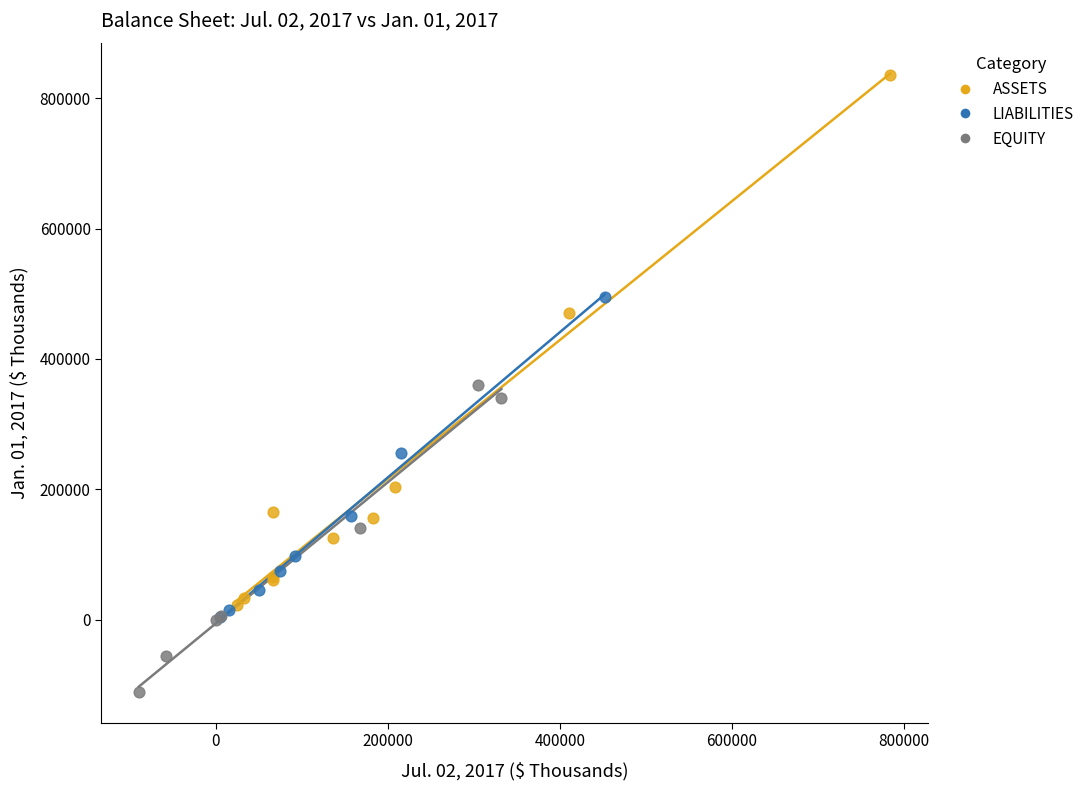

What are all the series names shown in the legend?

ASSETS, LIABILITIES, EQUITY